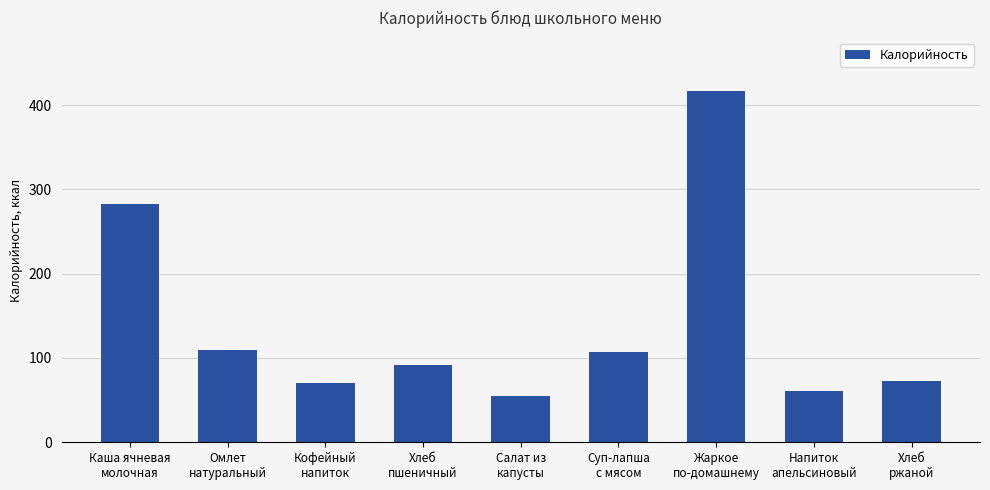

What is the greatest value displayed?

416.3